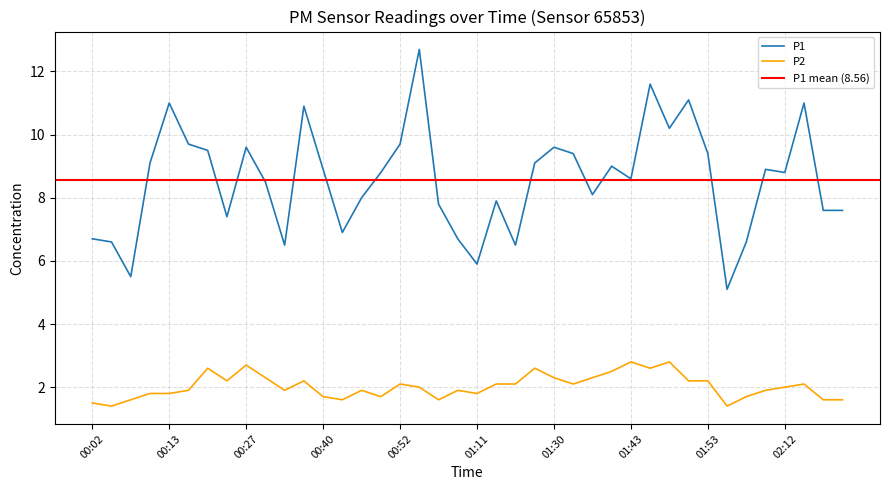

Reading left to right, list all the values displayed in this chart.

P1: 6.7	6.6	5.5	9.1	11.0	9.7	9.5	7.4	9.6	8.5	6.5	10.9	8.9	6.9	8.0	8.8	9.7	12.7	7.8	6.7	5.9	7.9	6.5	9.1	9.6	9.4	8.1	9.0	8.6	11.6	10.2	11.1	9.4	5.1	6.6	8.9	8.8	11.0	7.6	7.6
P2: 1.5	1.4	1.6	1.8	1.8	1.9	2.6	2.2	2.7	2.3	1.9	2.2	1.7	1.6	1.9	1.7	2.1	2.0	1.6	1.9	1.8	2.1	2.1	2.6	2.3	2.1	2.3	2.5	2.8	2.6	2.8	2.2	2.2	1.4	1.7	1.9	2.0	2.1	1.6	1.6